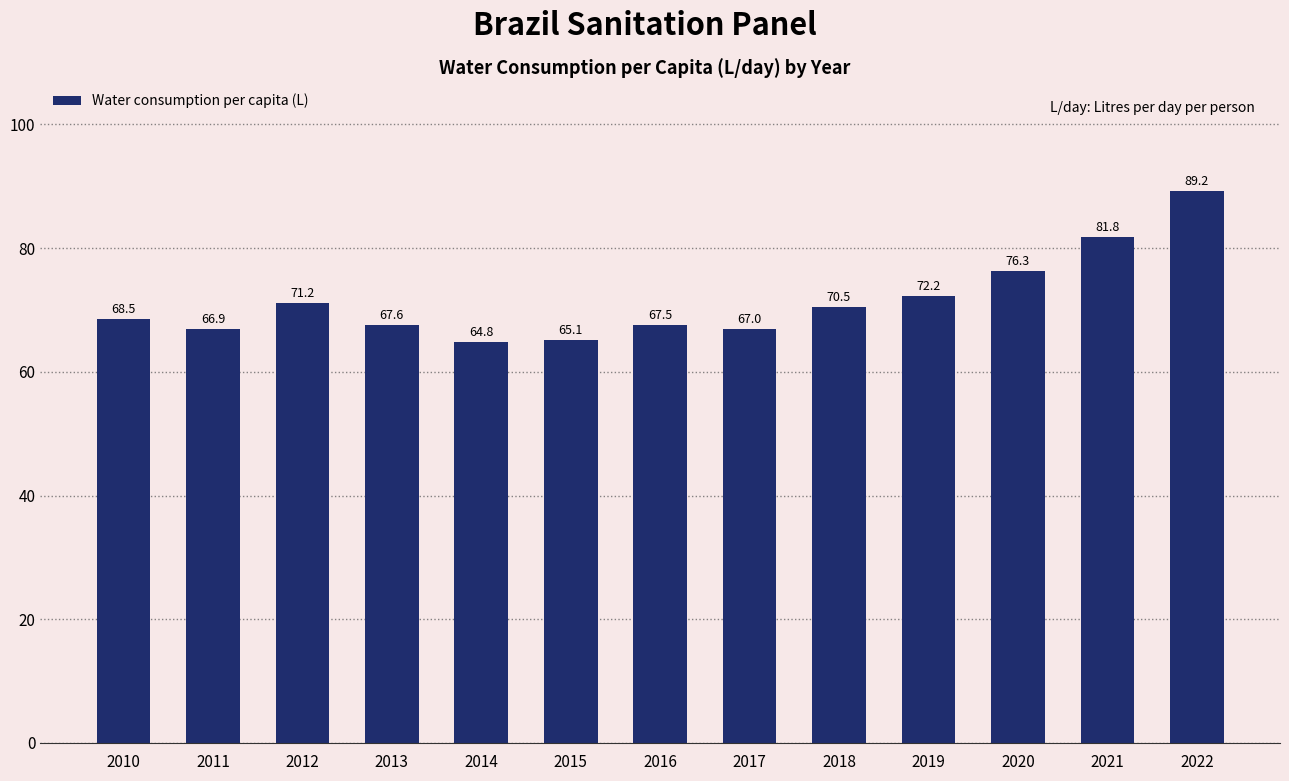

What is the sum of the values at 2013 and 2020?

143.9